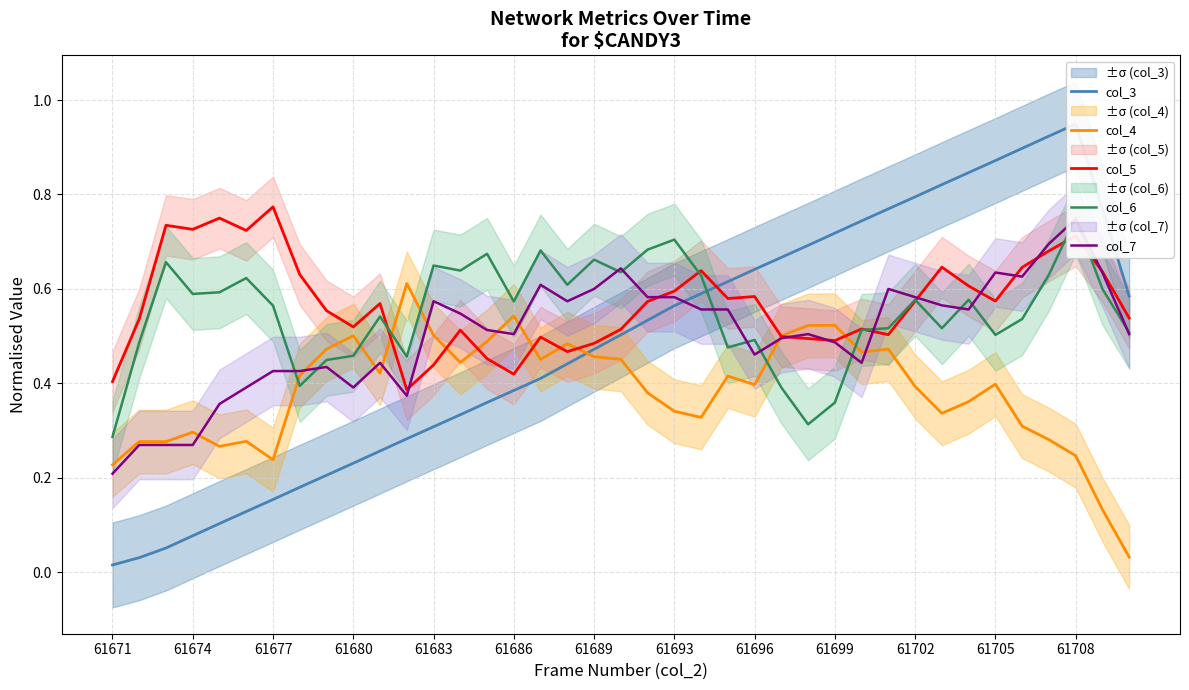

What position from the right is 28?

11